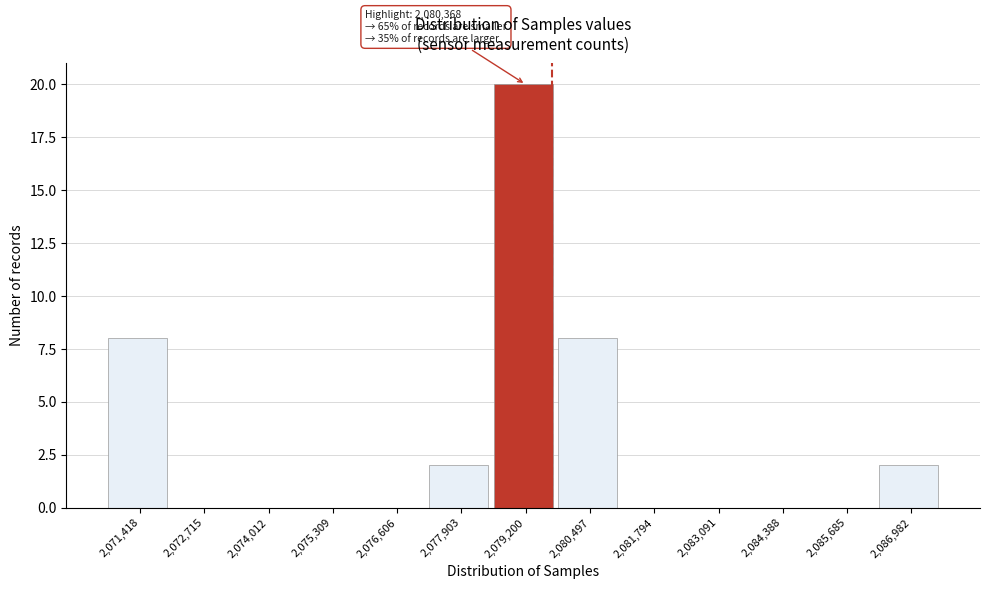

Reading left to right, extract all data points from this chart.

2,071,418=8	2,072,715=0	2,074,012=0	2,075,309=0	2,076,606=0	2,077,903=2	2,079,200=20	2,080,497=8	2,081,794=0	2,083,091=0	2,084,388=0	2,085,685=0	2,086,982=2